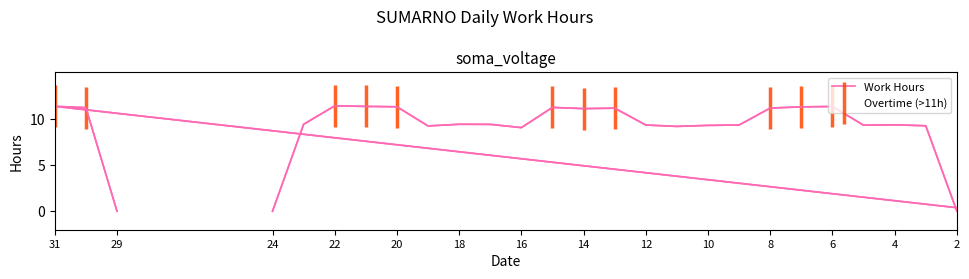

Which has a higher value, 7 or 2?

7